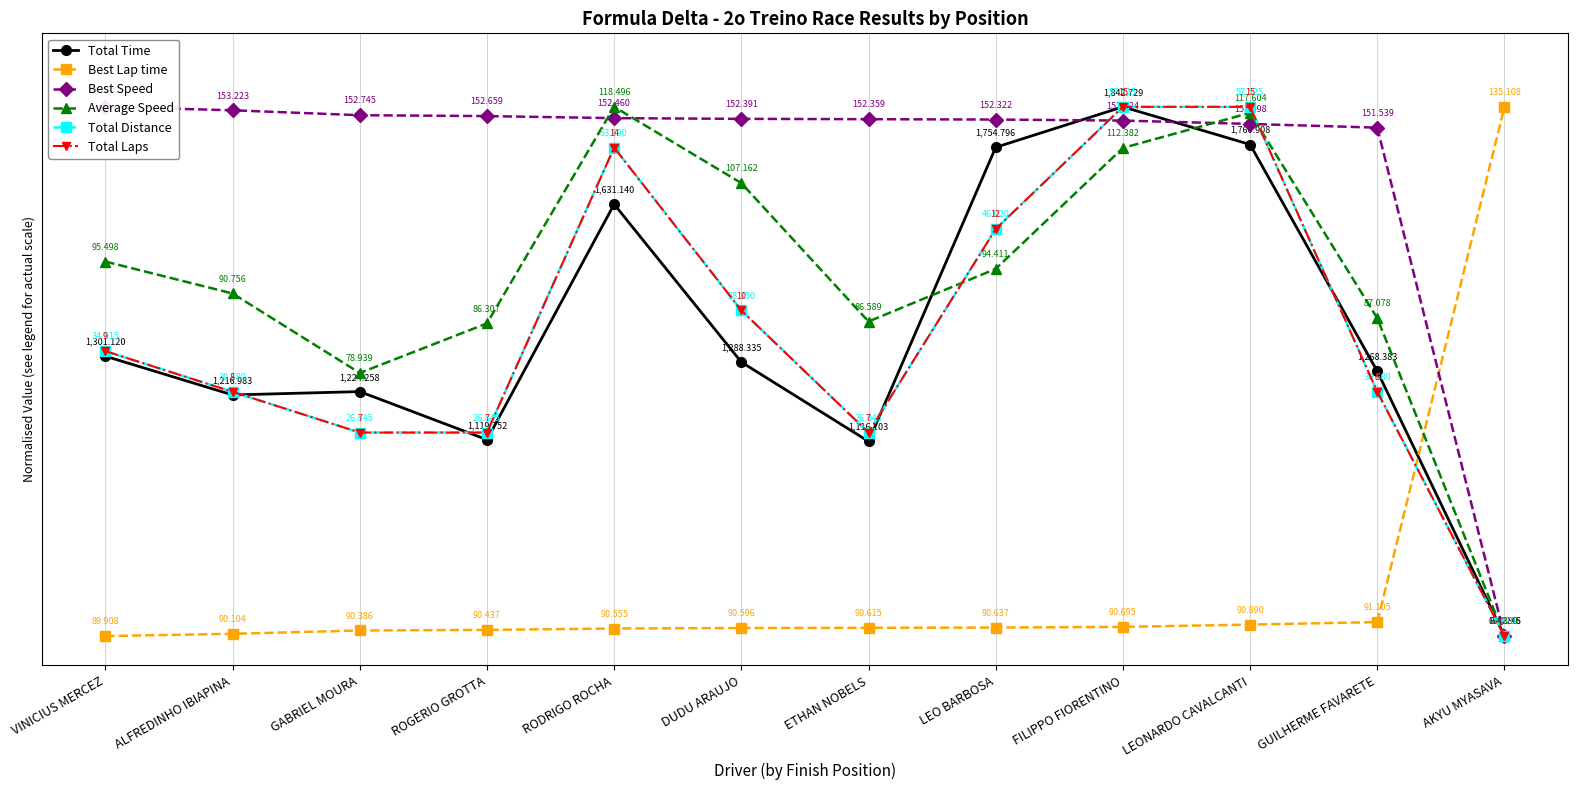

After their last crossing, which series has the higher values: Best Speed or Best Lap time?

Best Lap time